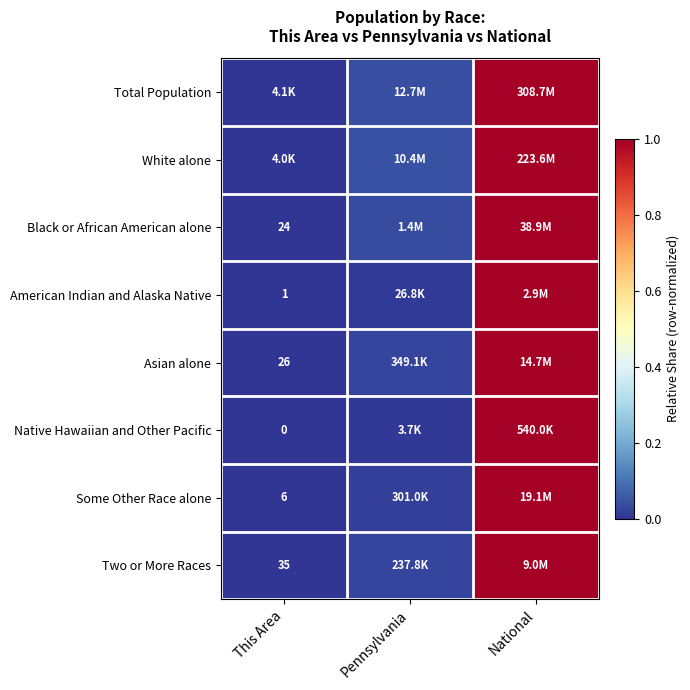

What is the maximum value shown in the chart?

1.0